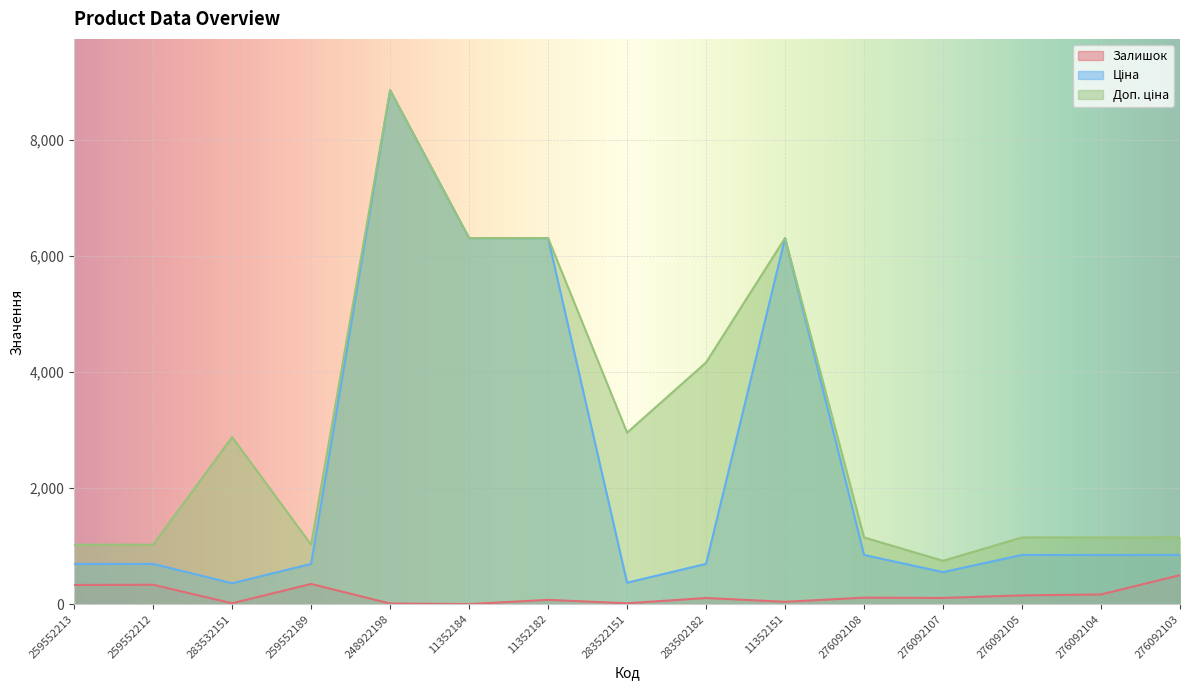

True or false: Залишок and Ціна cross at least once.

False